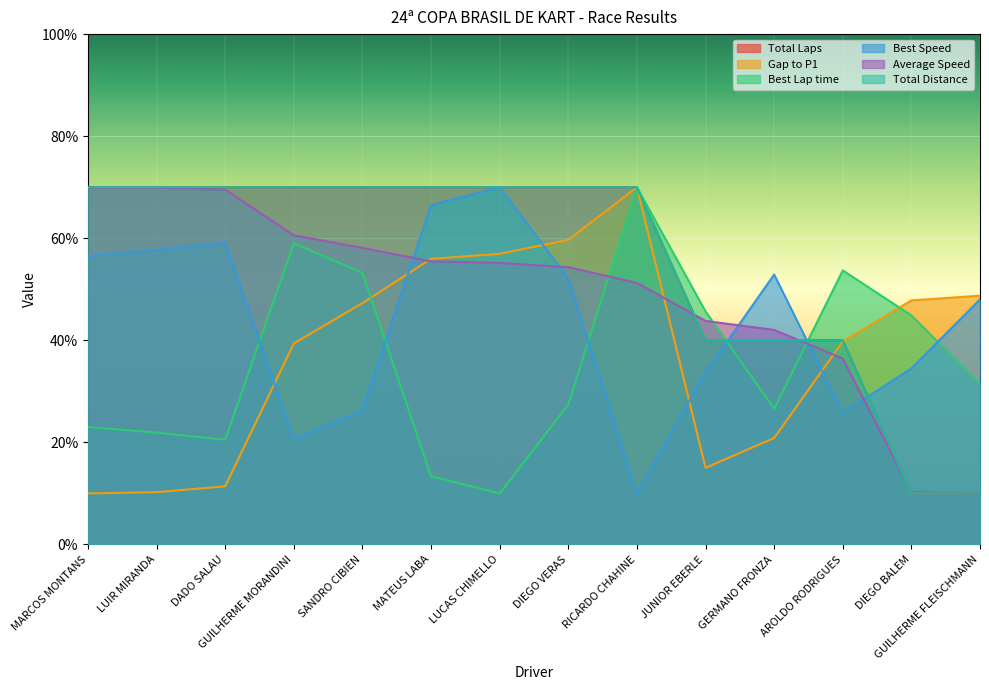

The value of Total Distance at DIEGO VERAS is 70.0. True or false?

True